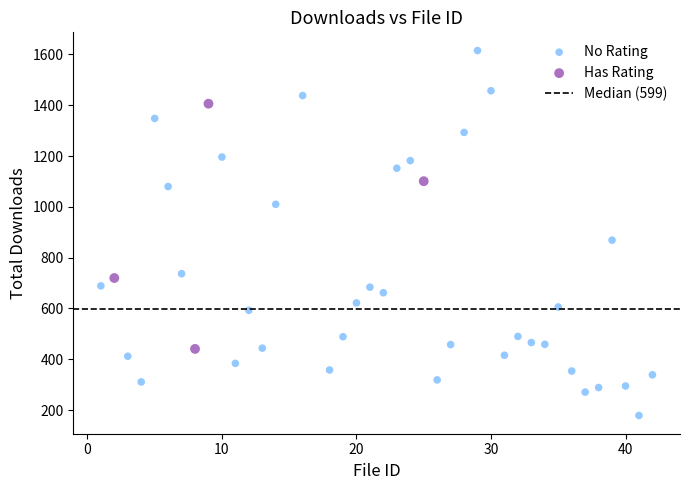

Which series reaches the maximum Y coordinate?

No Rating